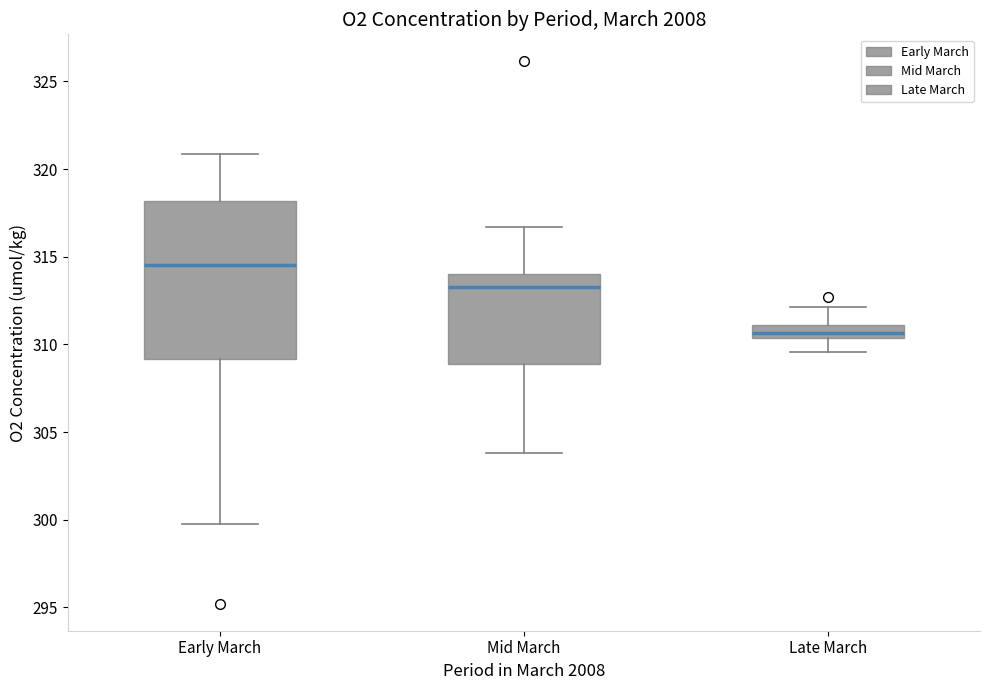

Which box has the lowest median line?

Late March